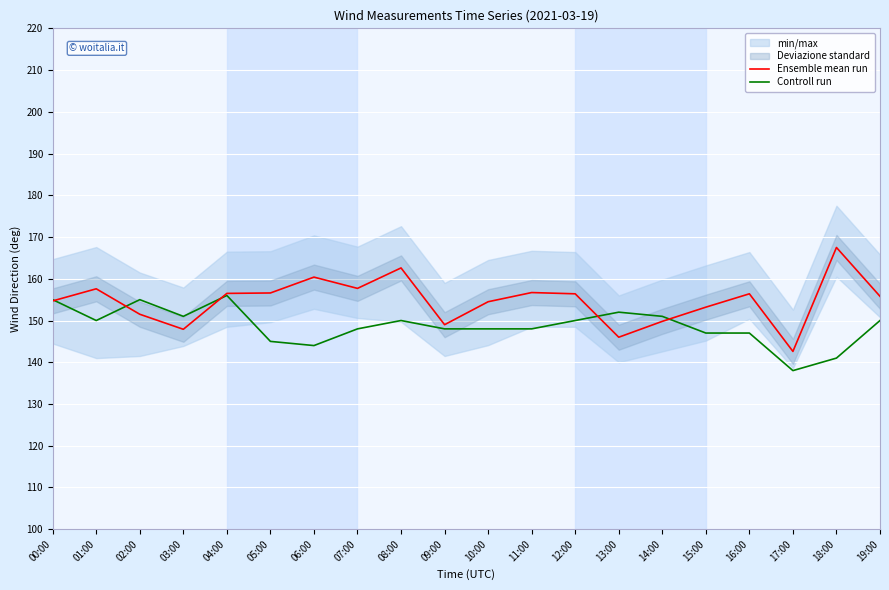

Where is Ensemble mean run nearest to the value 155?

00:00